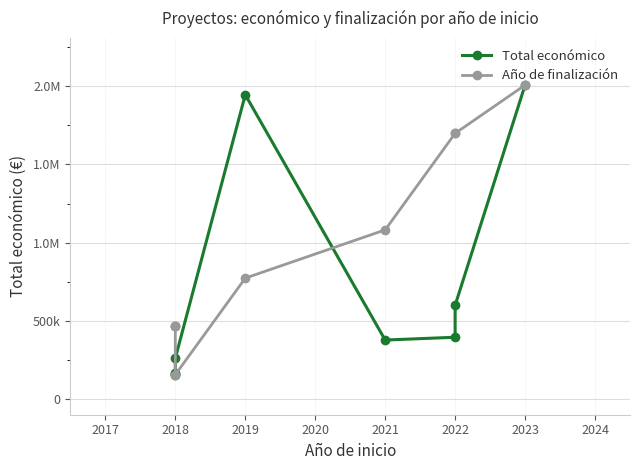

What is the minimum value shown in the chart?

155978.0